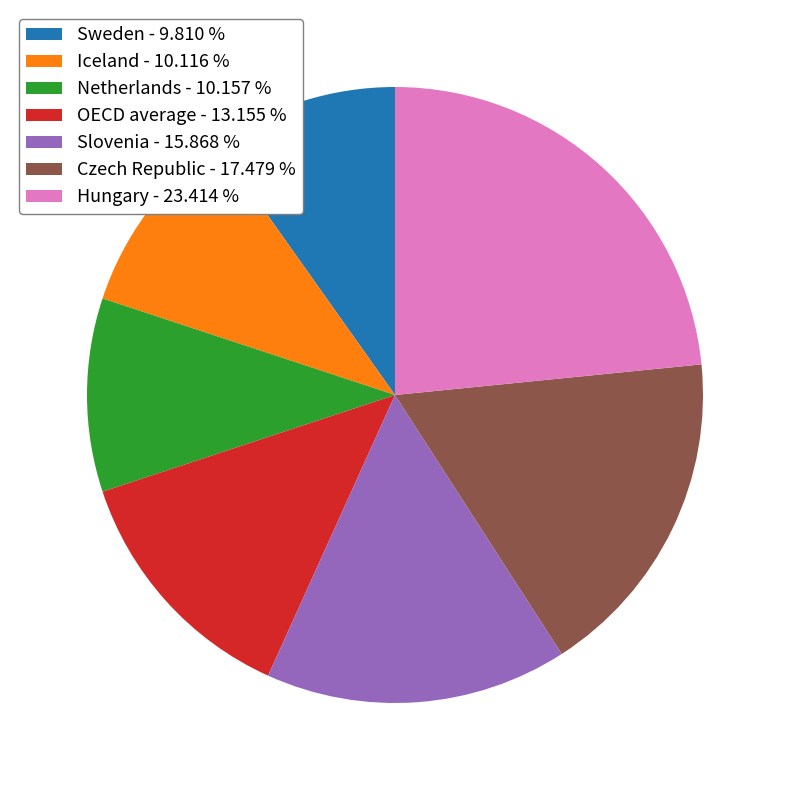

Is the sum of Czech Republic - 17.479 % and Slovenia - 15.868 % greater than half?

No